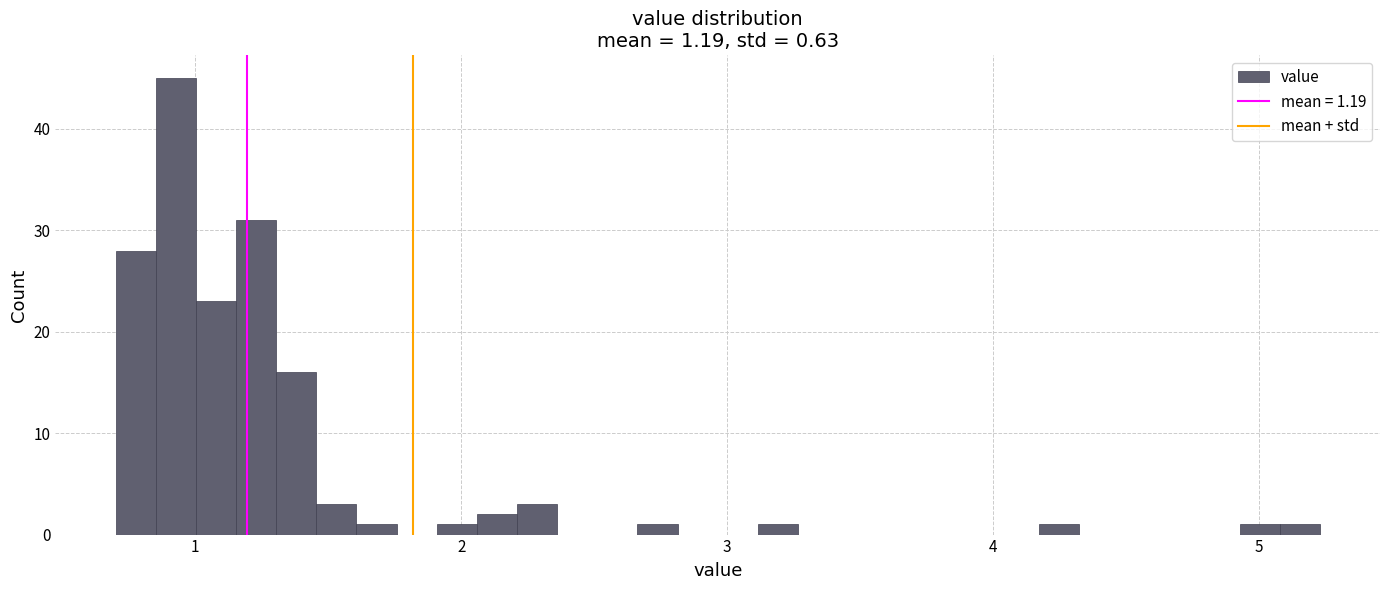

Read against the x-axis, roughly where is the centre of the tallest bar?

0.9